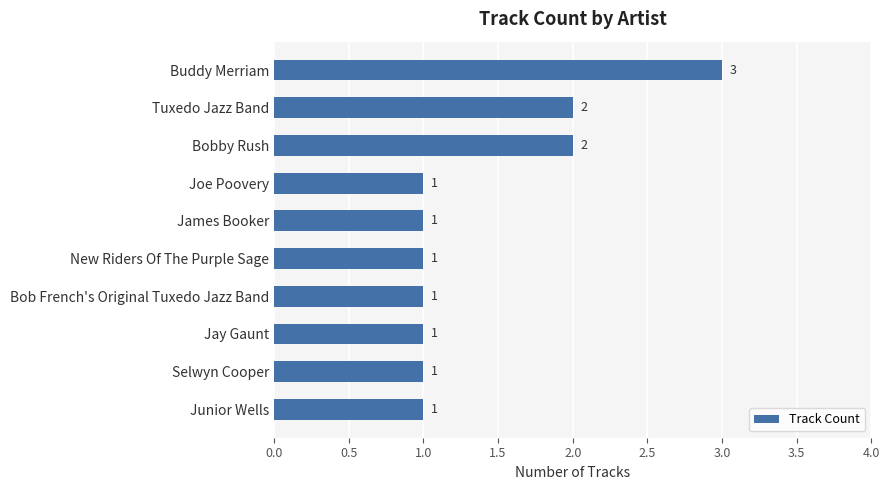

What is the sum of all values?

14